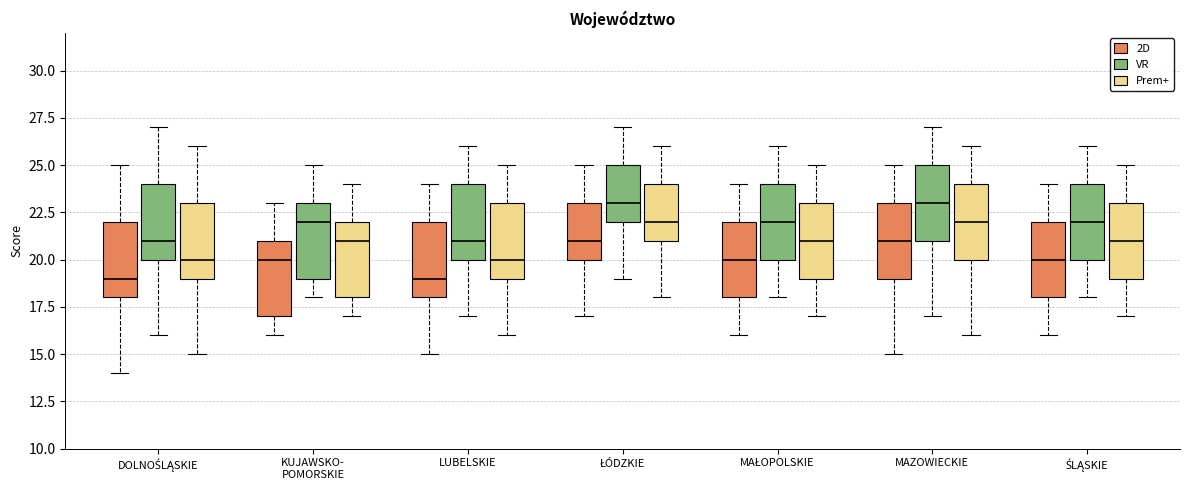

Reading left to right, read every box against the y-axis: the position of its median line, the range the box covers, and the ends of its whiskers. The values are not printed on the chart, so give them approximately, as read against the axis.

DOLNOŚLĄSKIE (2D): median 19, box 18 to 22, whiskers 14 to 25
DOLNOŚLĄSKIE (VR): median 21, box 20 to 24, whiskers 16 to 27
DOLNOŚLĄSKIE (Prem+): median 20, box 19 to 23, whiskers 15 to 26
KUJAWSKO- POMORSKIE (2D): median 20, box 17 to 21, whiskers 16 to 23
KUJAWSKO- POMORSKIE (VR): median 22, box 19 to 23, whiskers 18 to 25
KUJAWSKO- POMORSKIE (Prem+): median 21, box 18 to 22, whiskers 17 to 24
LUBELSKIE (2D): median 19, box 18 to 22, whiskers 15 to 24
LUBELSKIE (VR): median 21, box 20 to 24, whiskers 17 to 26
LUBELSKIE (Prem+): median 20, box 19 to 23, whiskers 16 to 25
ŁÓDZKIE (2D): median 21, box 20 to 23, whiskers 17 to 25
ŁÓDZKIE (VR): median 23, box 22 to 25, whiskers 19 to 27
ŁÓDZKIE (Prem+): median 22, box 21 to 24, whiskers 18 to 26
MAŁOPOLSKIE (2D): median 20, box 18 to 22, whiskers 16 to 24
MAŁOPOLSKIE (VR): median 22, box 20 to 24, whiskers 18 to 26
MAŁOPOLSKIE (Prem+): median 21, box 19 to 23, whiskers 17 to 25
MAZOWIECKIE (2D): median 21, box 19 to 23, whiskers 15 to 25
MAZOWIECKIE (VR): median 23, box 21 to 25, whiskers 17 to 27
MAZOWIECKIE (Prem+): median 22, box 20 to 24, whiskers 16 to 26
ŚLĄSKIE (2D): median 20, box 18 to 22, whiskers 16 to 24
ŚLĄSKIE (VR): median 22, box 20 to 24, whiskers 18 to 26
ŚLĄSKIE (Prem+): median 21, box 19 to 23, whiskers 17 to 25